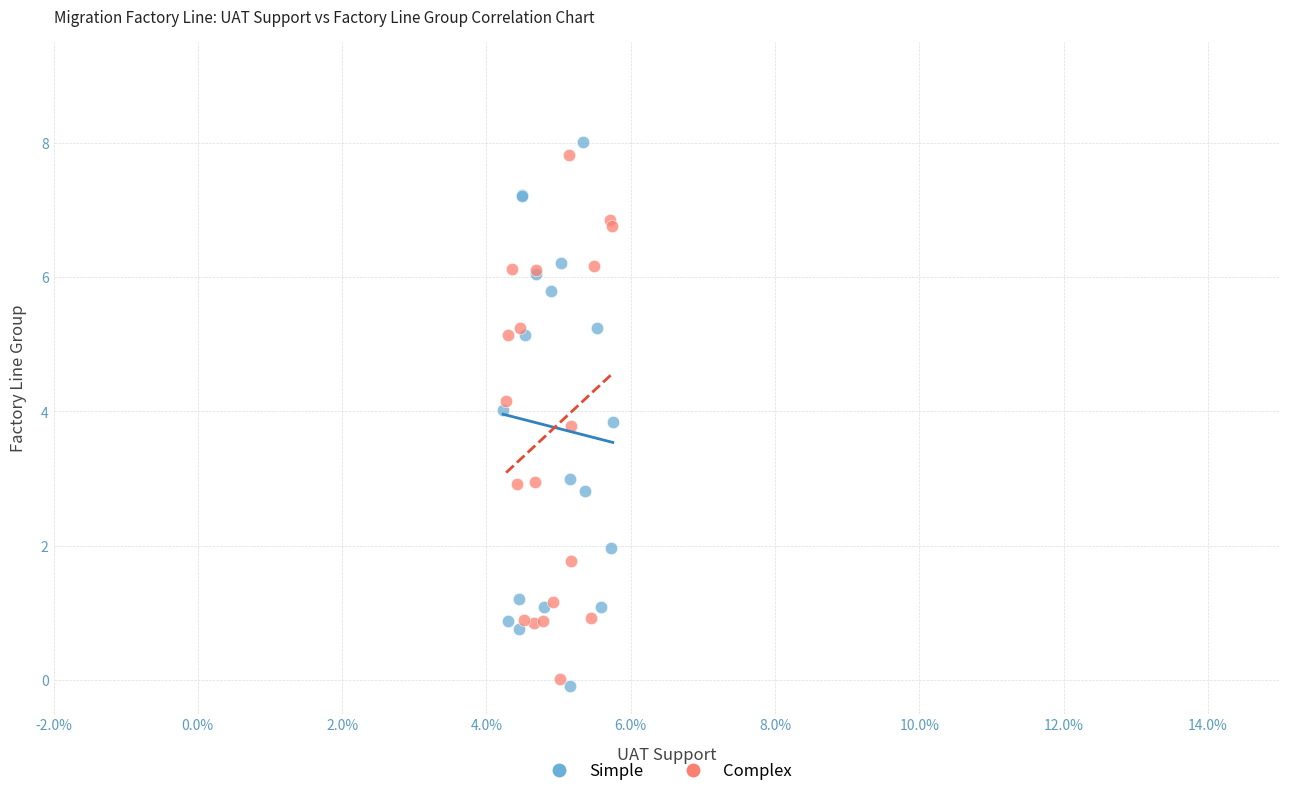

Which series contains the highest Y value?

Simple